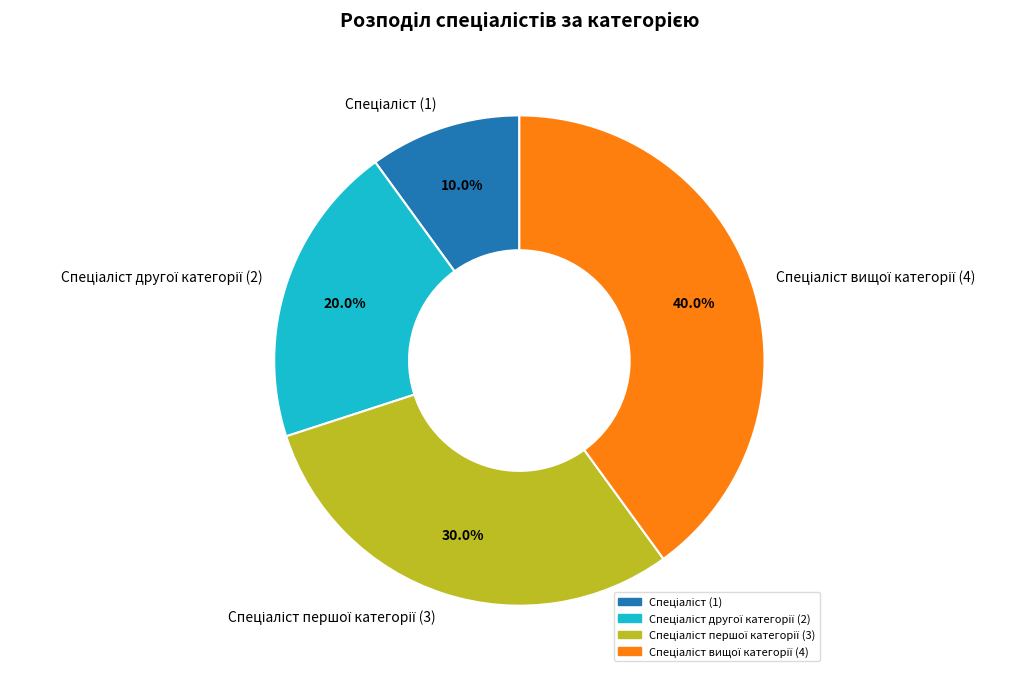

Does any single category account for the majority?

No